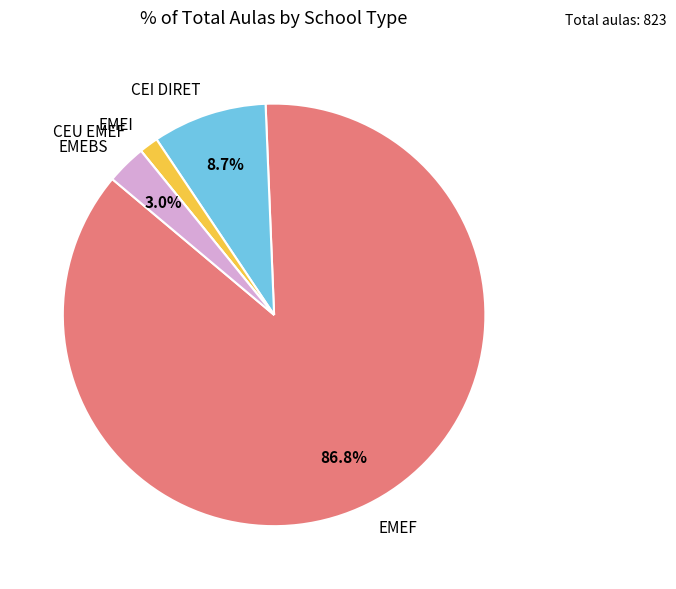

Is EMEBS the majority of the pie?

No